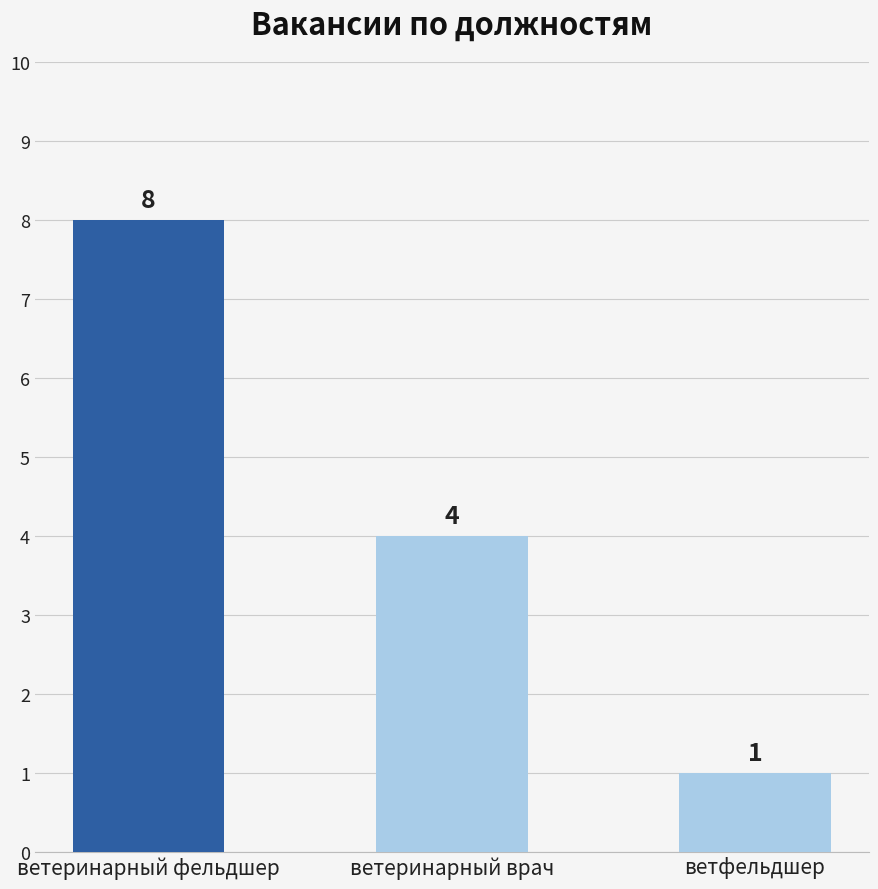

What is the ratio of the value at ветфельдшер to the value at ветеринарный фельдшер?

0.1